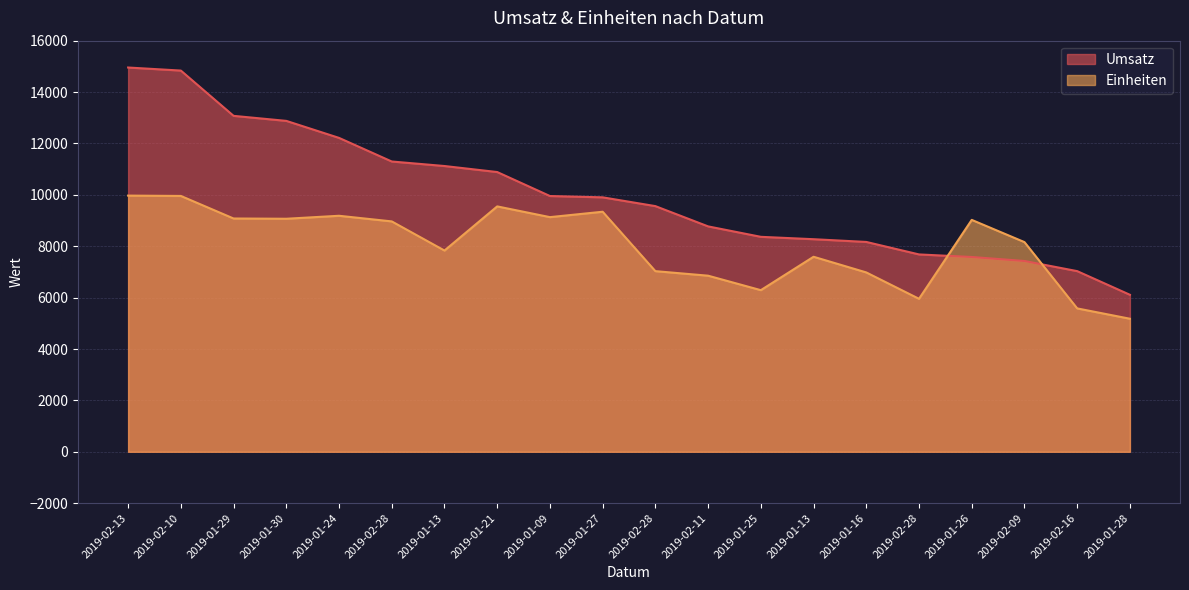

What is the label of the 14th point from the left?

2019-01-13